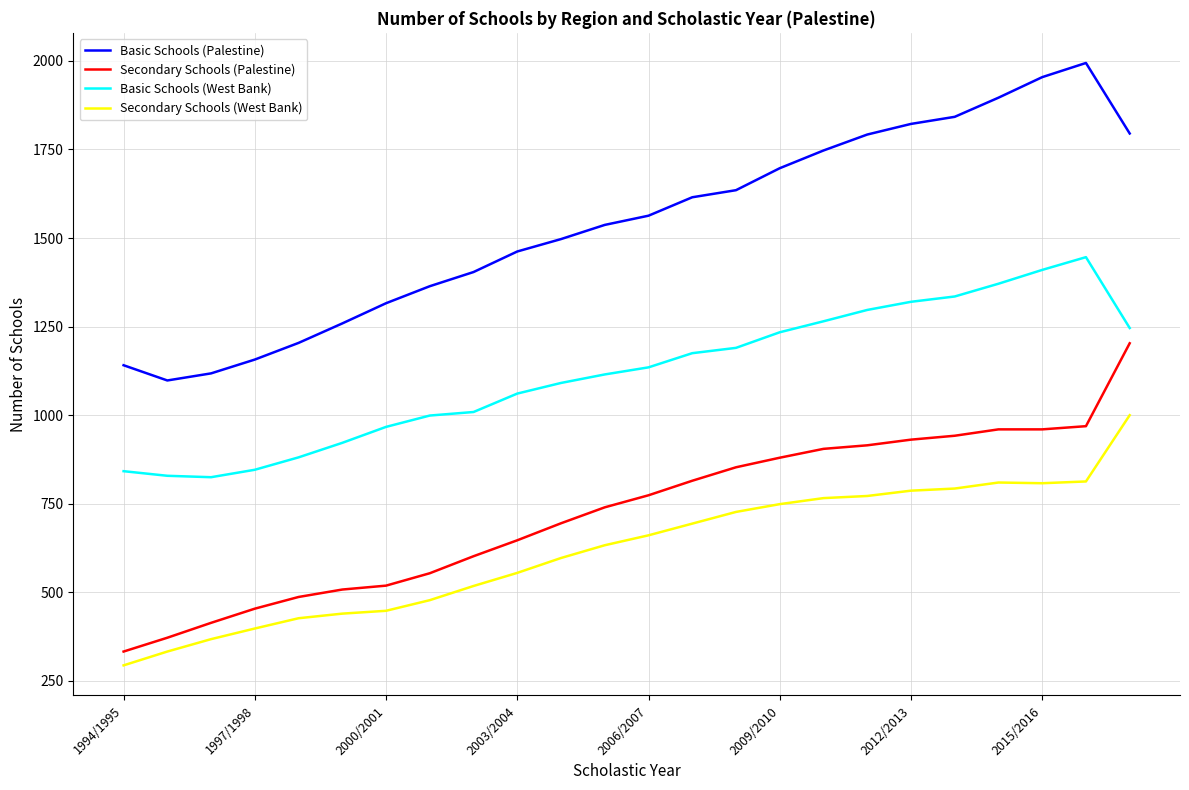

What is the minimum value for Secondary Schools (Palestine)?

333